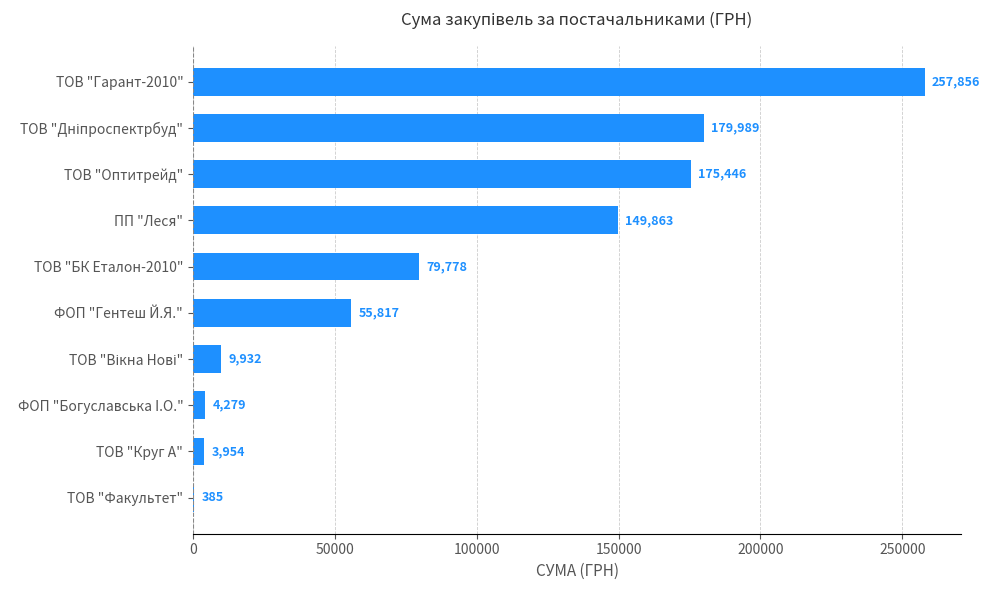

The value at ТОВ "БК Еталон-2010" is 30423.9. True or false?

False